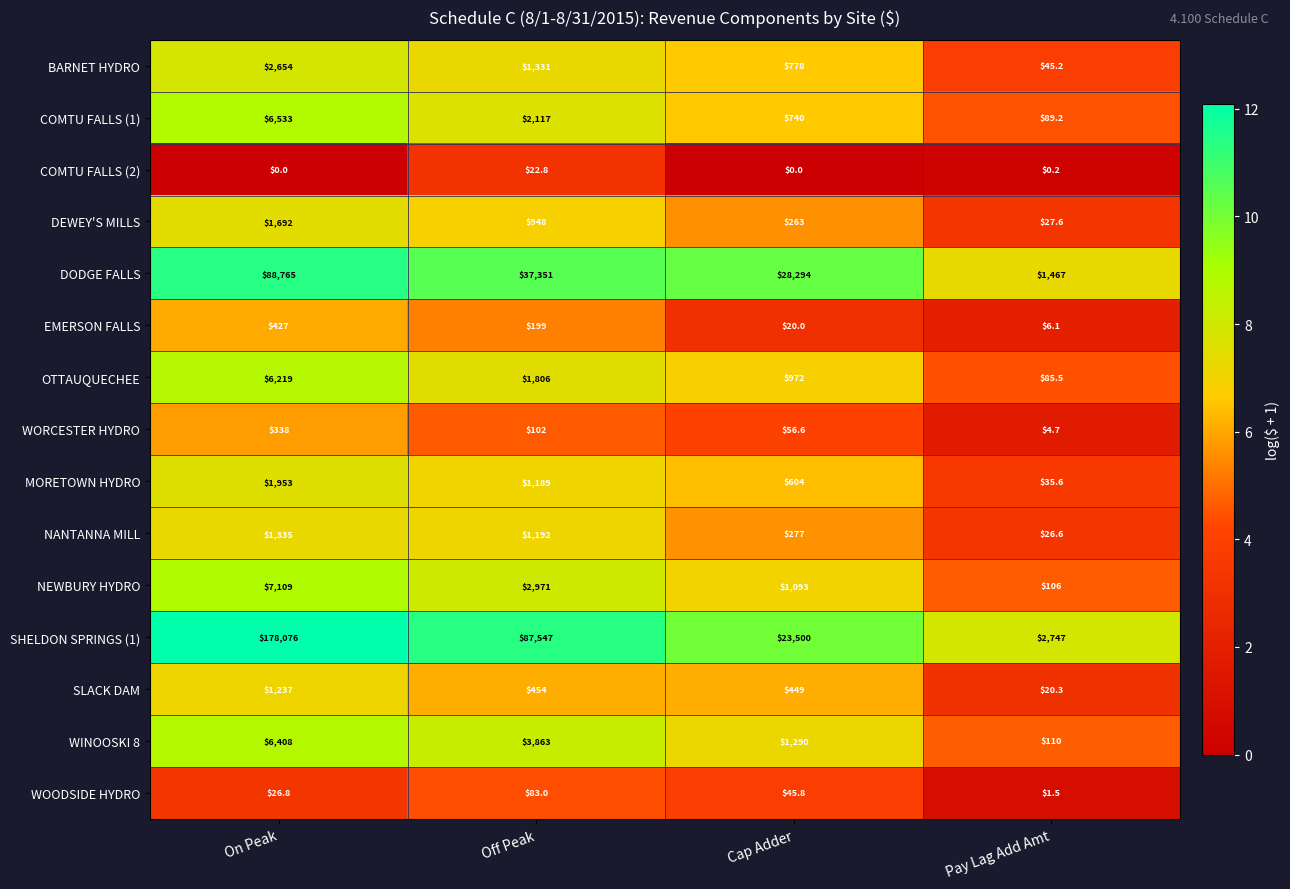

Rank the series by their maximum value, from highest to lowest.

SHELDON SPRINGS (1), DODGE FALLS, NEWBURY HYDRO, COMTU FALLS (1), WINOOSKI 8, OTTAUQUECHEE, BARNET HYDRO, MORETOWN HYDRO, DEWEY'S MILLS, NANTANNA MILL, SLACK DAM, EMERSON FALLS, WORCESTER HYDRO, WOODSIDE HYDRO, COMTU FALLS (2)